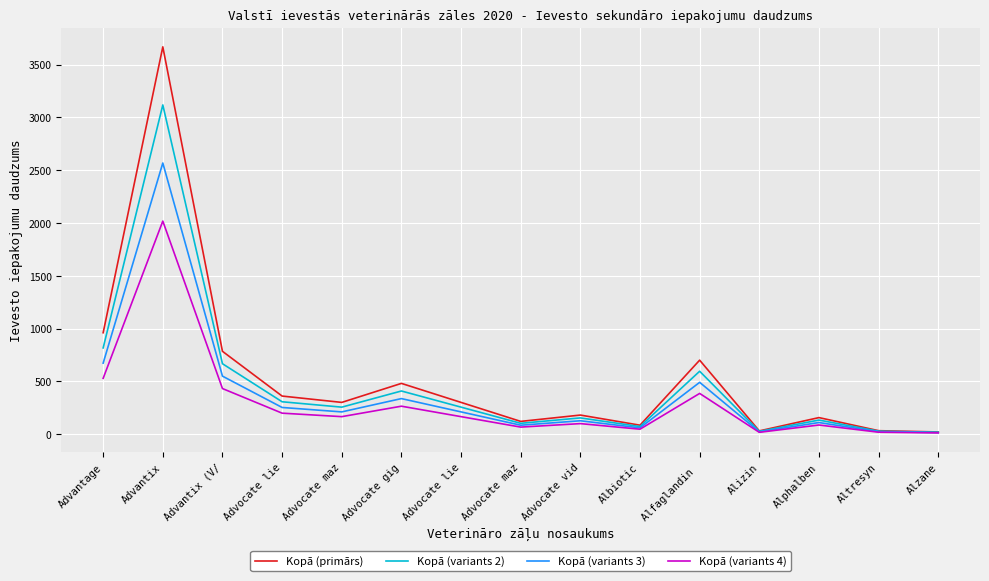

True or false: Kopā (variants 2) and Kopā (primārs) cross at least once.

False